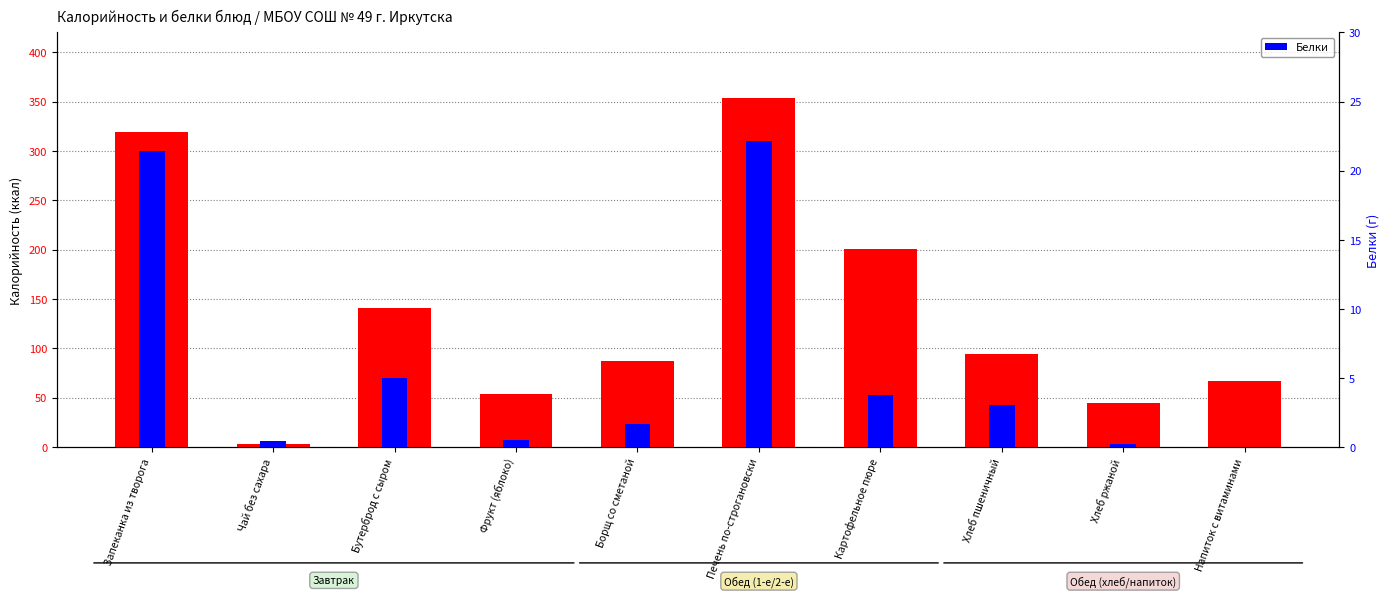

List the series in order of their overall mean, highest first.

Калорийность, Белки